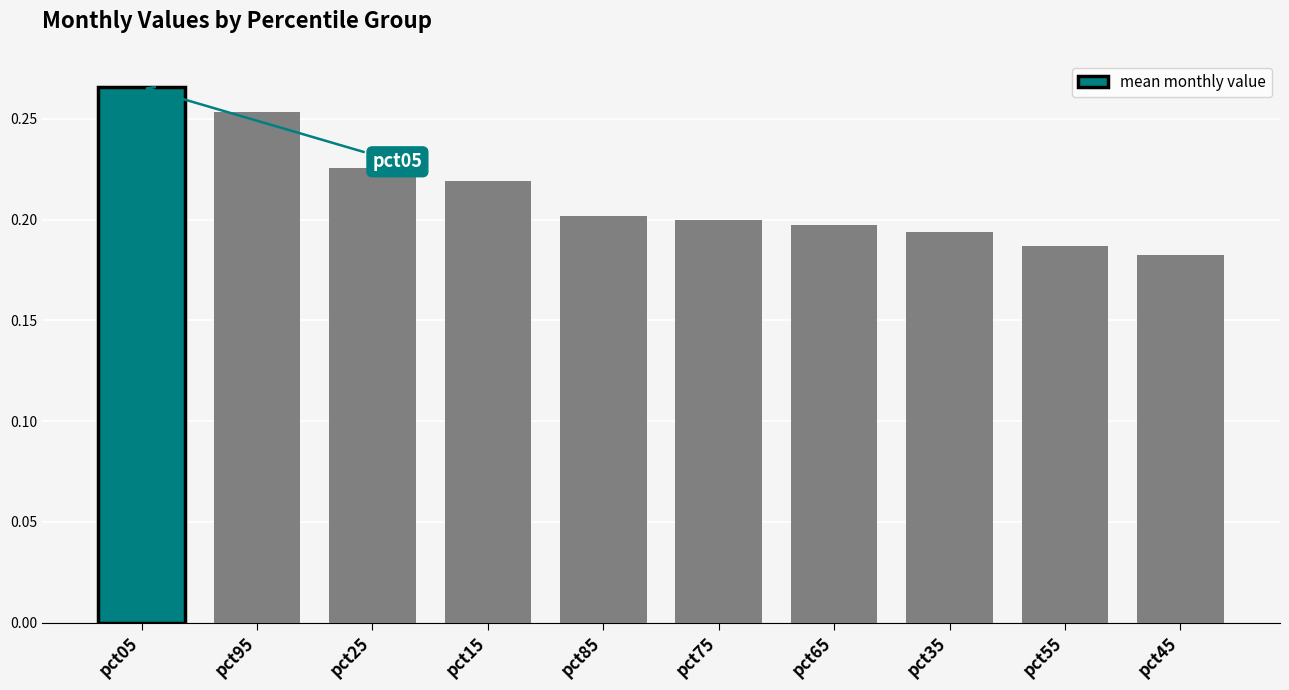

What is the label of the 10th bar from the right?

pct05